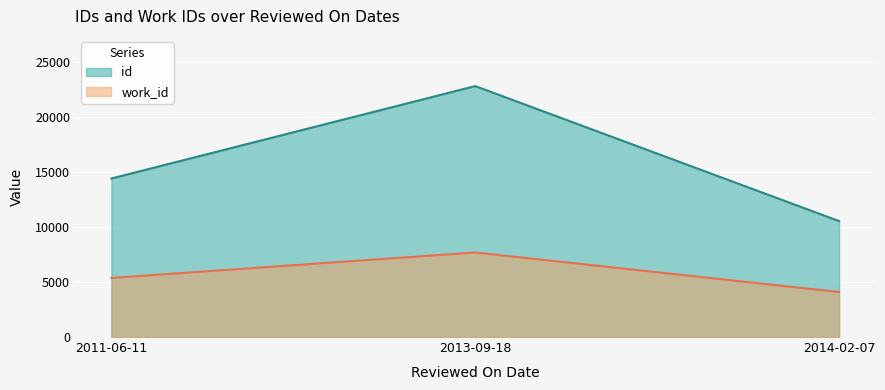

Is the value of work_id at 2014-02-07 greater than the value of id at 2014-02-07?

No